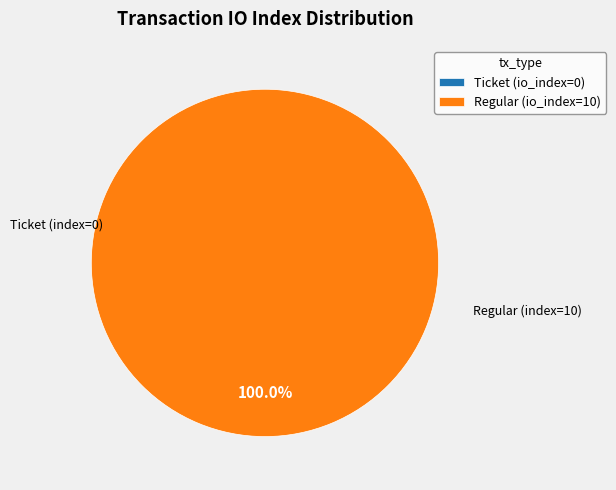

What is the largest slice in the pie chart?

Regular (io_index=10)